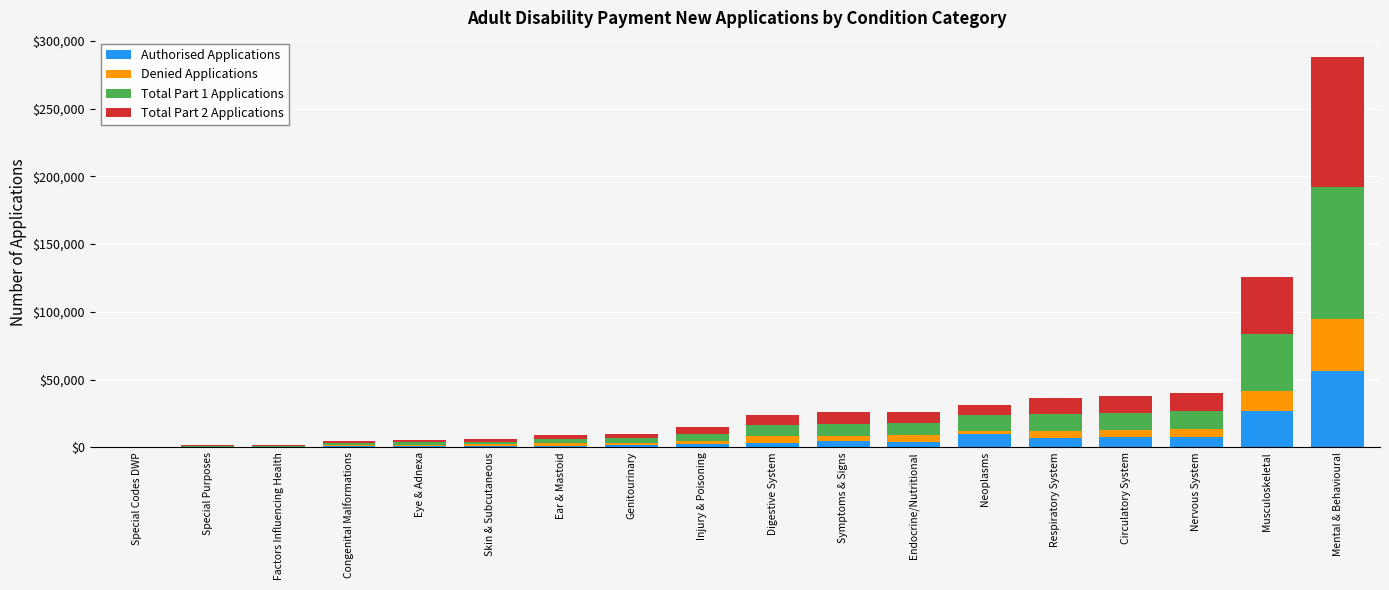

What is the total value across all series at Special Purposes?

1580